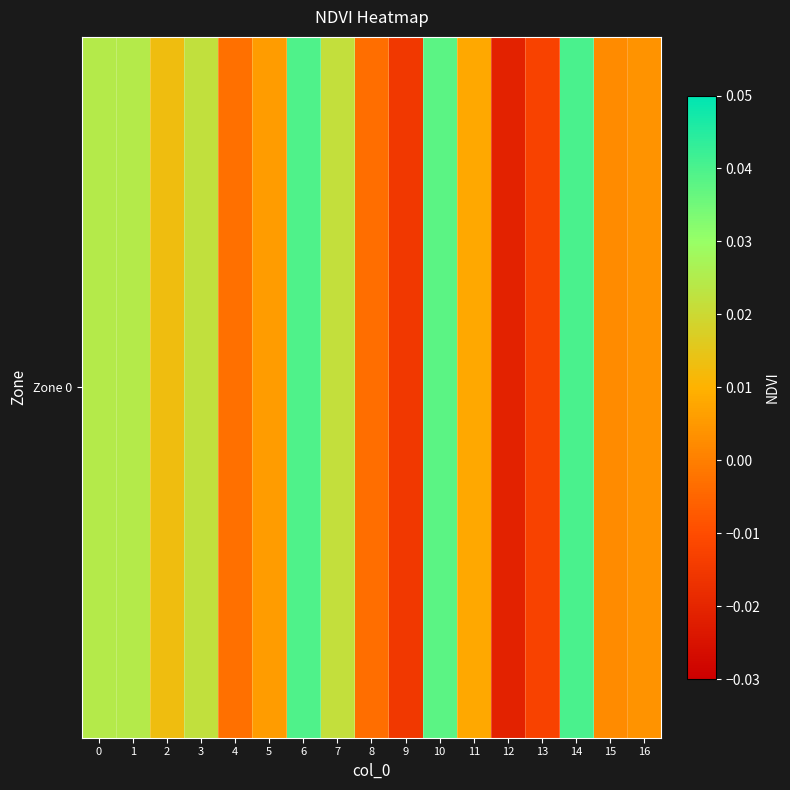

Count the number of data series in this chart.

1